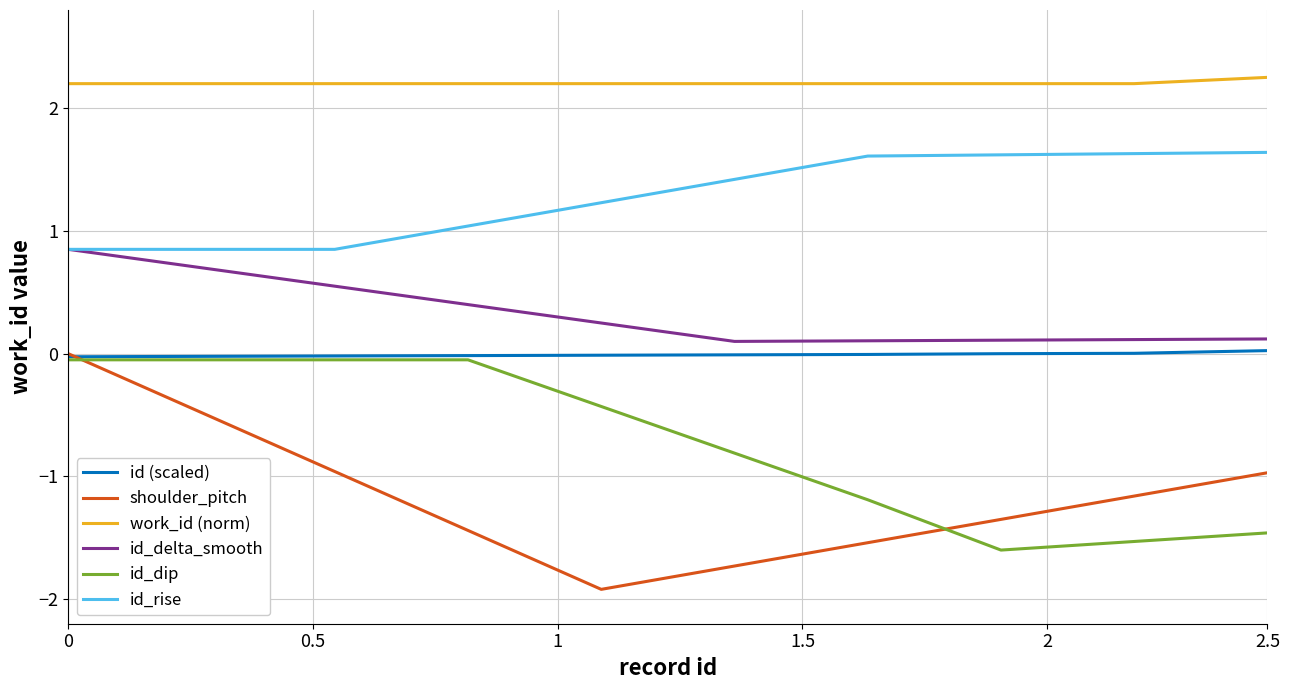

True or false: work_id (norm) and id_rise cross at least once.

False